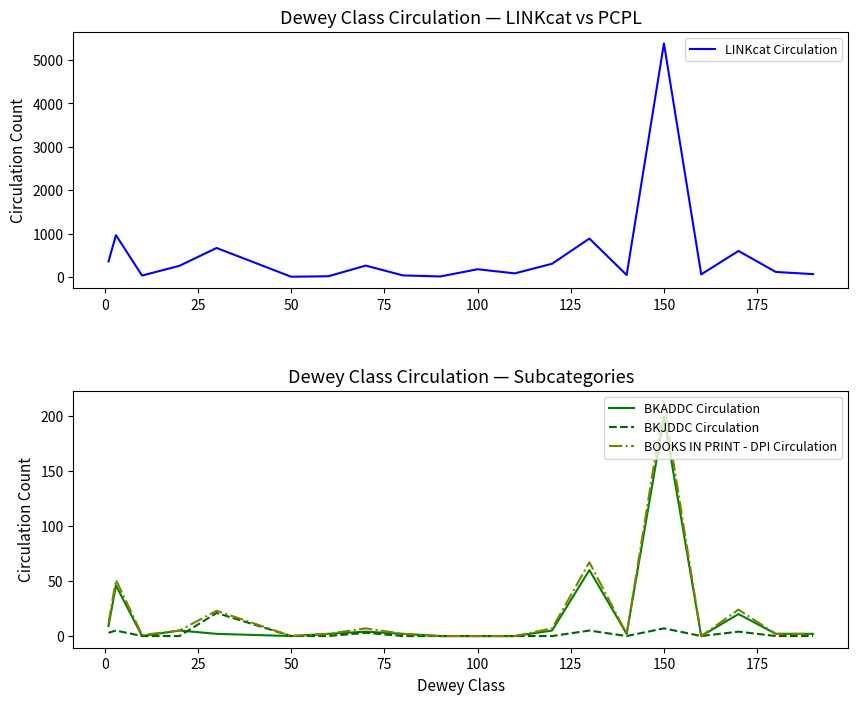

How many values in the LINKcat Circulation series are below 180?

10